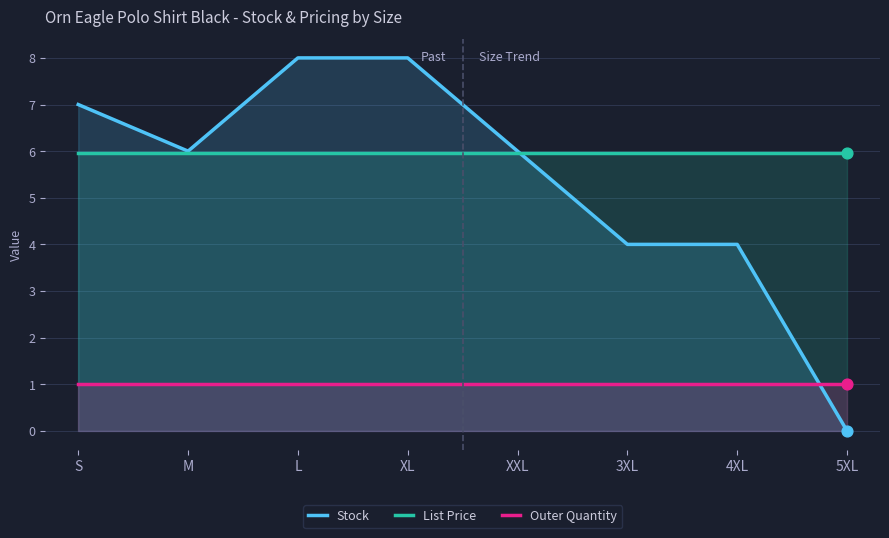

Which series has the widest spread of Y values?

Stock